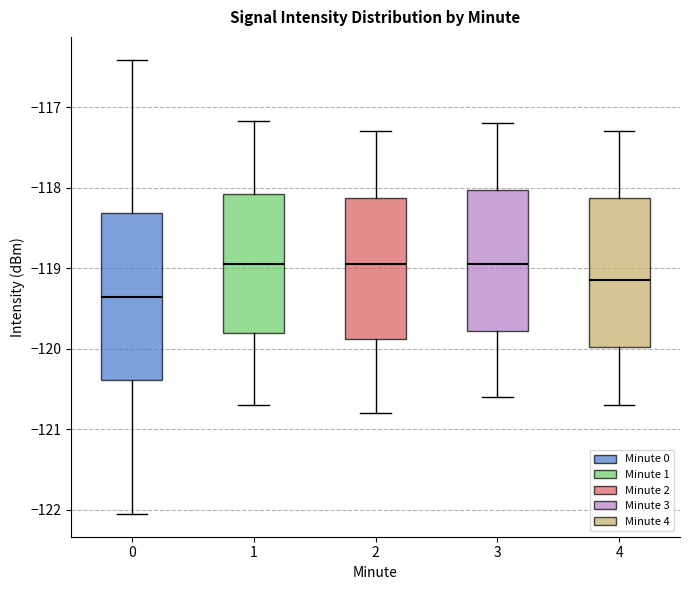

Where does the median line of the box at x = 4 sit on the y-axis? The values are not printed on the chart, so give them approximately, as read against the axis.

-119.1